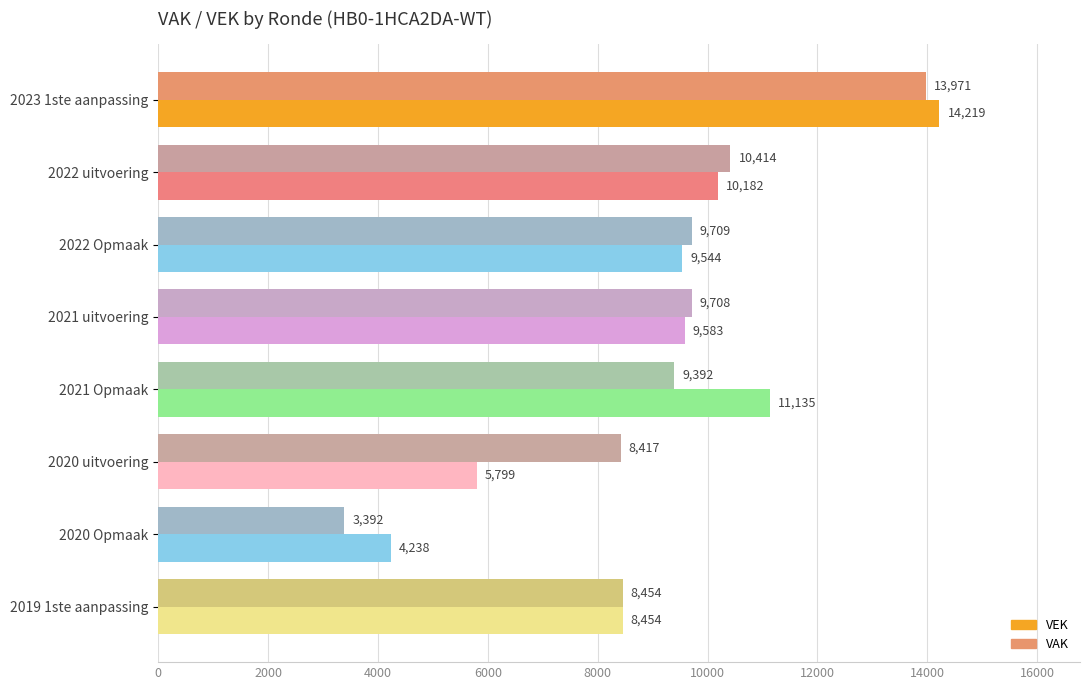

Rank the categories by VEK value from highest to lowest.

2023 1ste aanpassing, 2021 Opmaak, 2022 uitvoering, 2021 uitvoering, 2022 Opmaak, 2019 1ste aanpassing, 2020 uitvoering, 2020 Opmaak